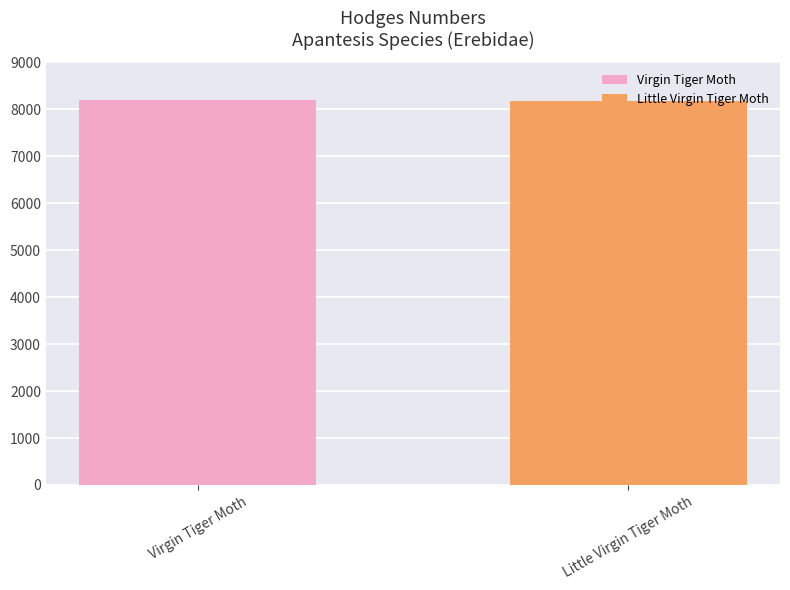

Are the bars grouped side by side (vs. stacked)?

No